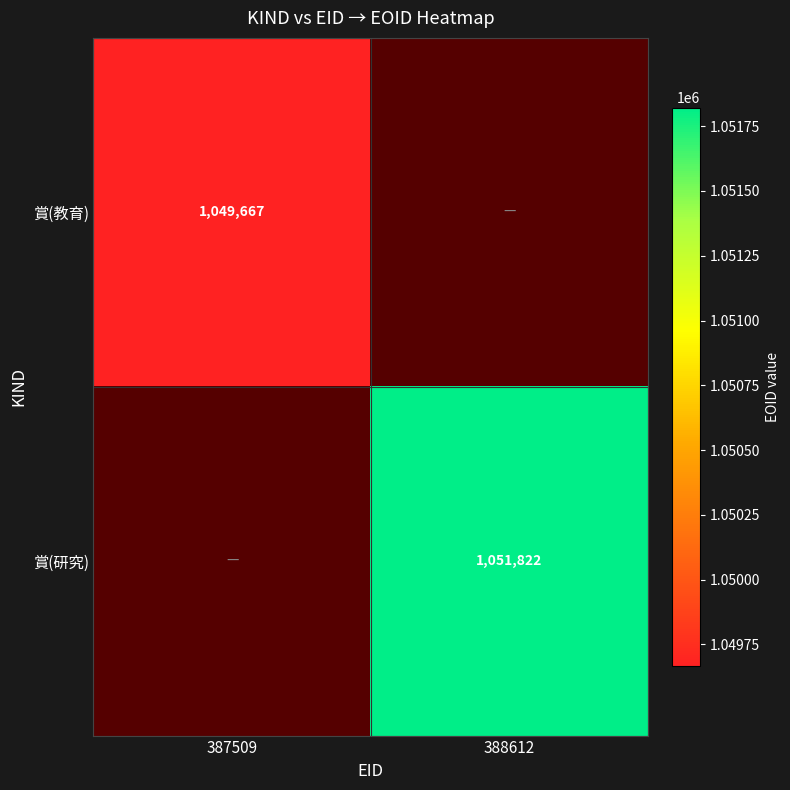

Is it true that 賞(教育) equals 1049667 at 387509?

True